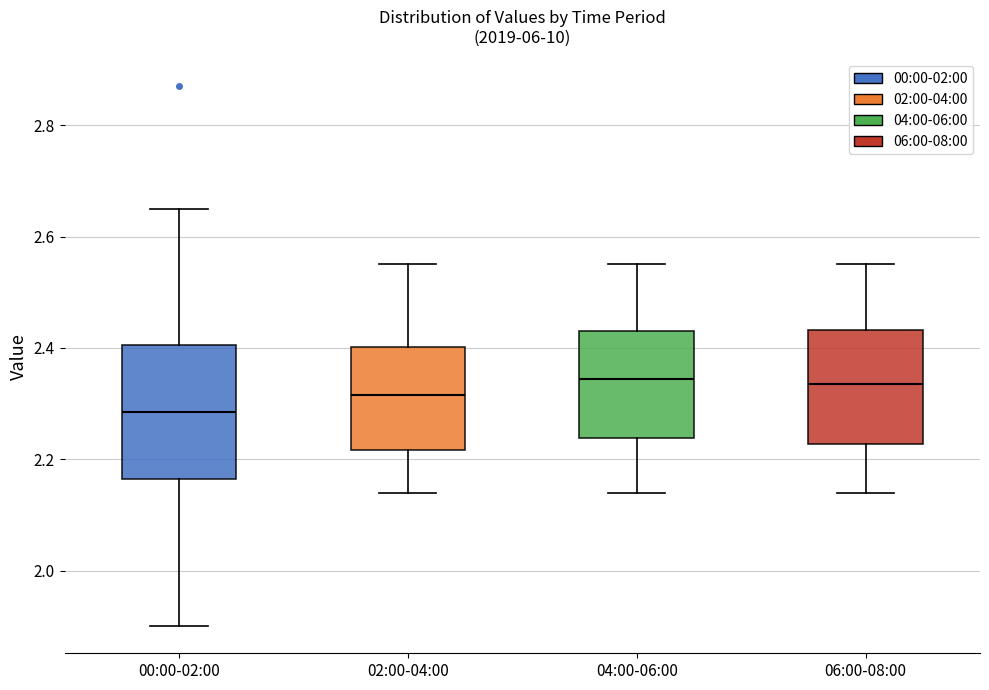

Reading left to right, read every box against the y-axis: the position of its median line, the range the box covers, and the ends of its whiskers. The values are not printed on the chart, so give them approximately, as read against the axis.

00:00-02:00: median 2.28, box 2.16 to 2.40, whiskers 1.90 to 2.66
02:00-04:00: median 2.32, box 2.22 to 2.40, whiskers 2.14 to 2.56
04:00-06:00: median 2.34, box 2.24 to 2.44, whiskers 2.14 to 2.56
06:00-08:00: median 2.34, box 2.22 to 2.44, whiskers 2.14 to 2.56